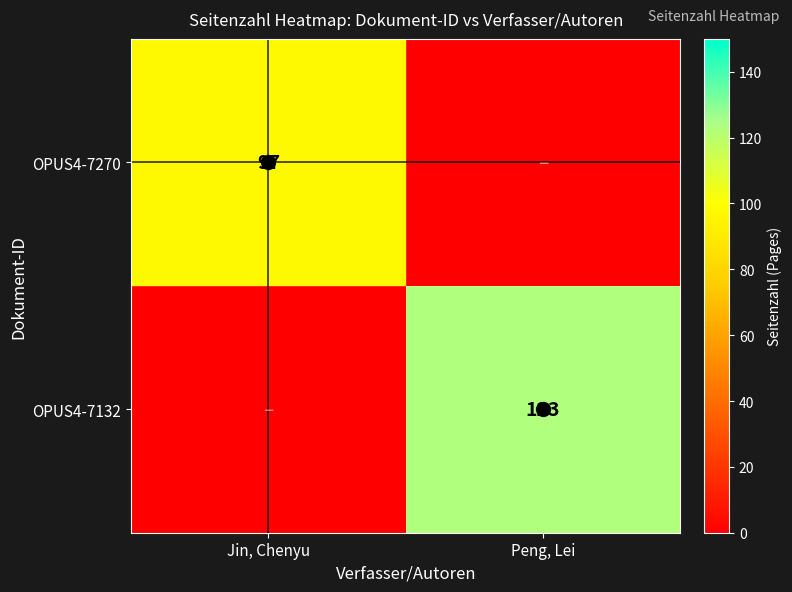

At how many categories does at least one series exceed 3?

2